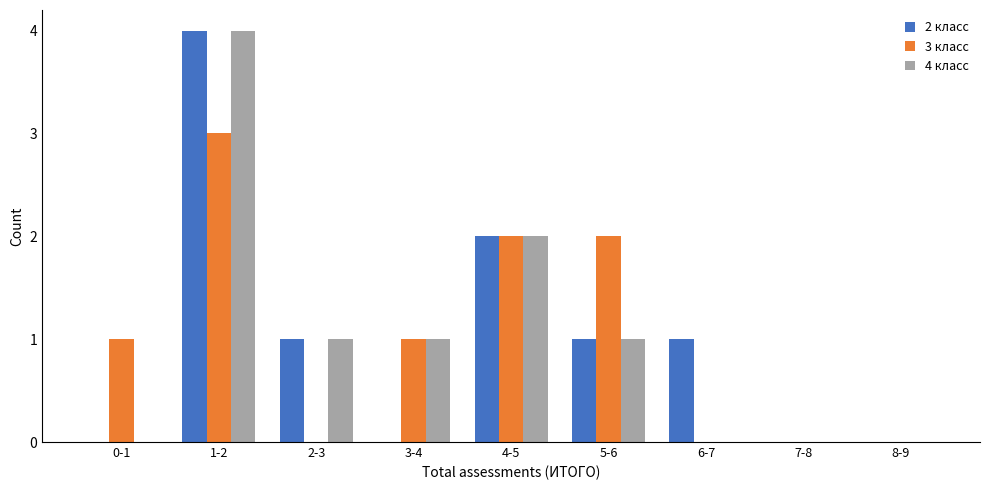

Reading left to right, what are all the values shown in this chart?

2 класс: 0-1=0	1-2=4	2-3=1	3-4=0	4-5=2	5-6=1	6-7=1	7-8=0	8-9=0
3 класс: 0-1=1	1-2=3	2-3=0	3-4=1	4-5=2	5-6=2	6-7=0	7-8=0	8-9=0
4 класс: 0-1=0	1-2=4	2-3=1	3-4=1	4-5=2	5-6=1	6-7=0	7-8=0	8-9=0